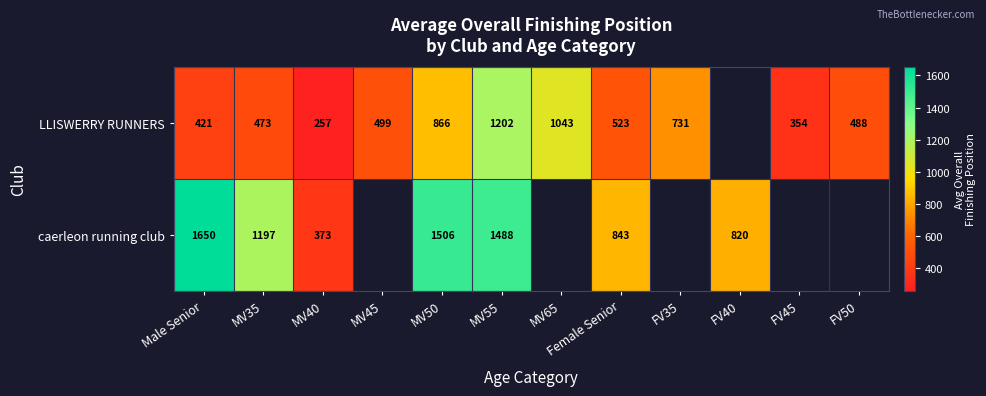

The value of LLISWERRY RUNNERS at MV40 is 402.6. True or false?

False